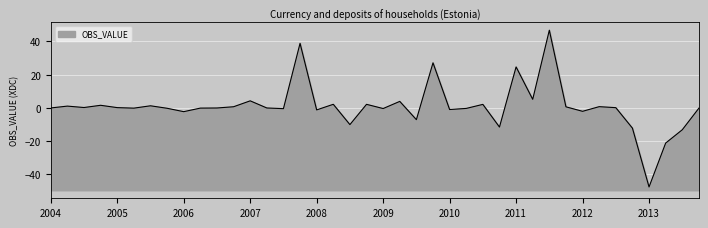

What is the smallest value displayed?

-47.5